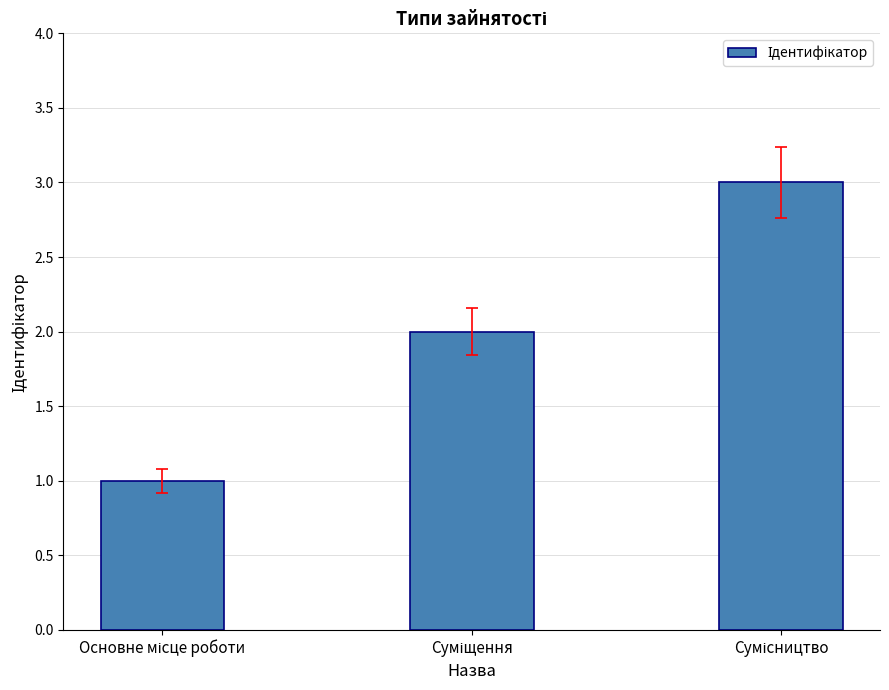

Count the number of categories in the chart.

3